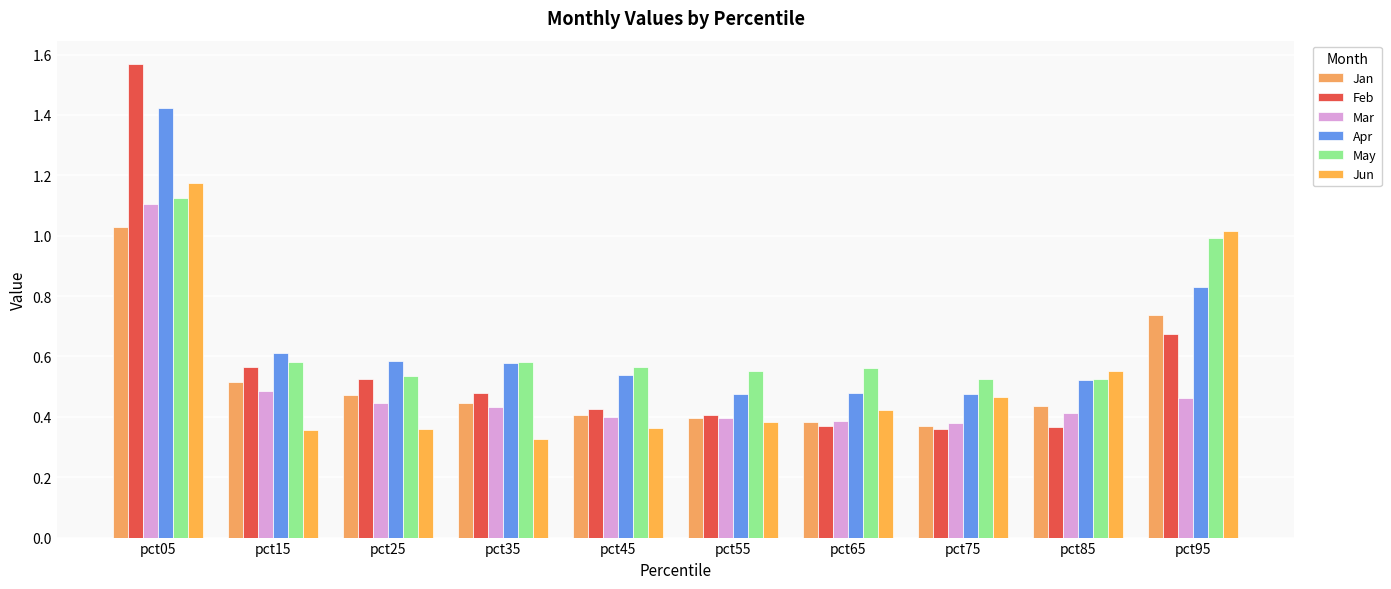

What is the approximate value of Jan at pct55?

0.4